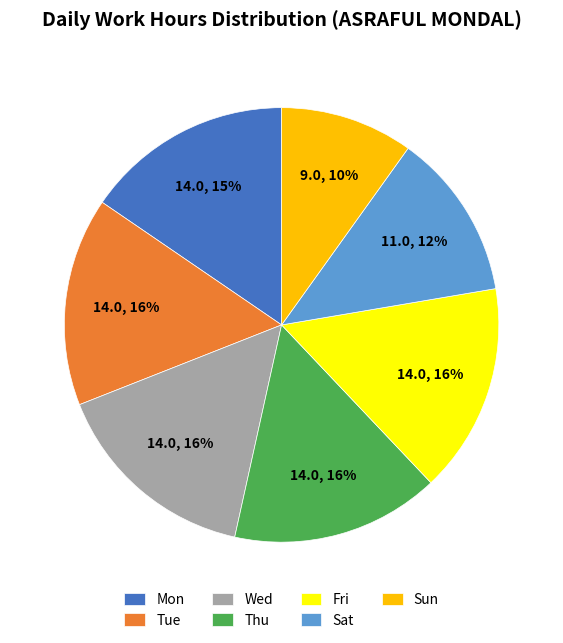

Is the sum of Sun and Fri greater than half?

No